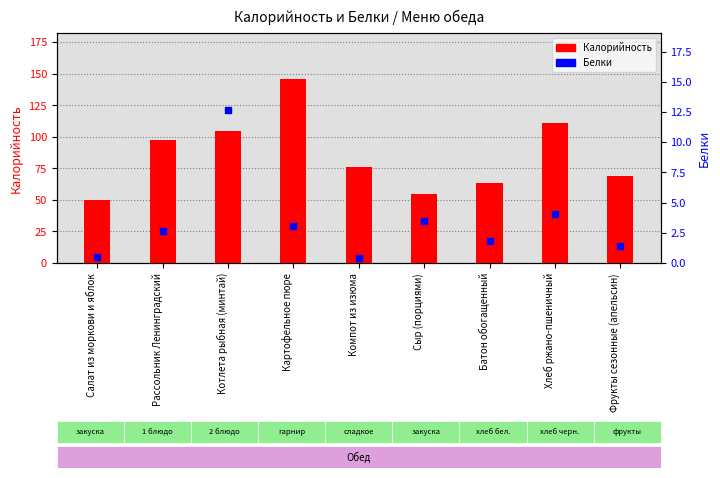

Which series has the largest total across all categories?

Калорийность